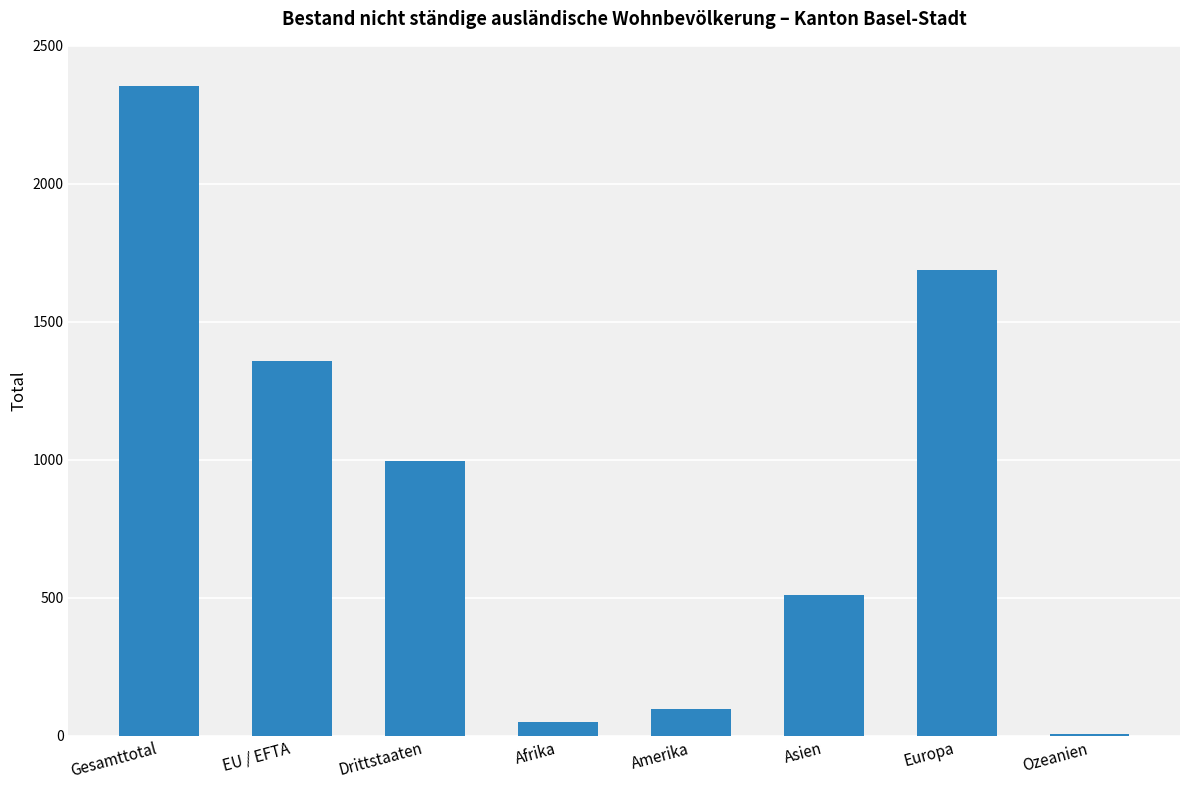

What is the greatest value displayed?

2354